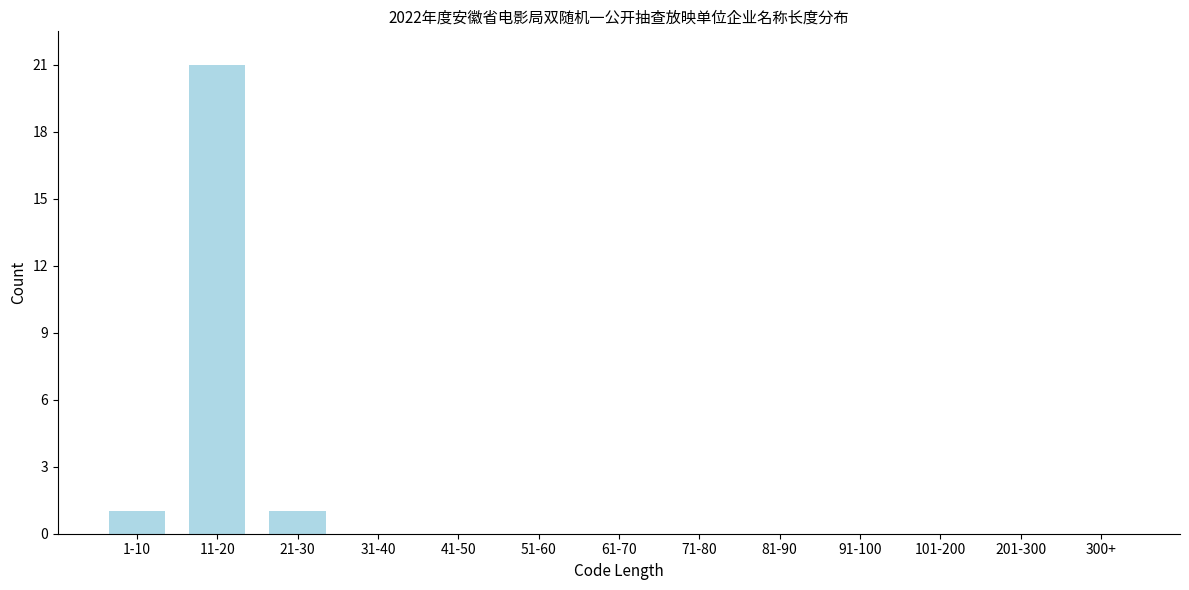

Reading right to left, transcribe all the data shown in this chart.

300+=0	201-300=0	101-200=0	91-100=0	81-90=0	71-80=0	61-70=0	51-60=0	41-50=0	31-40=0	21-30=1	11-20=21	1-10=1